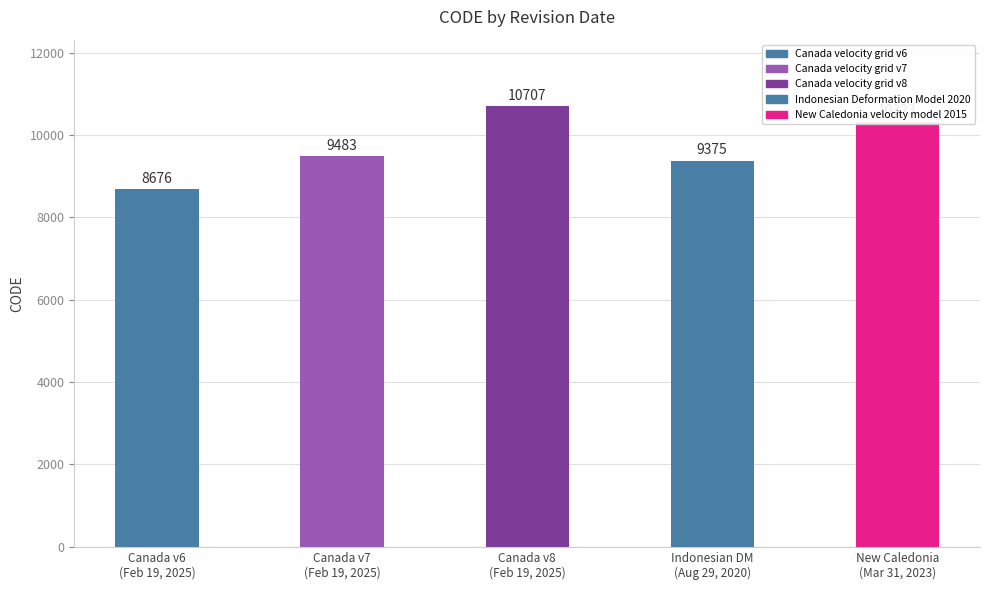

The chart shows a value of 15405 at February 19, 2025. True or false?

False